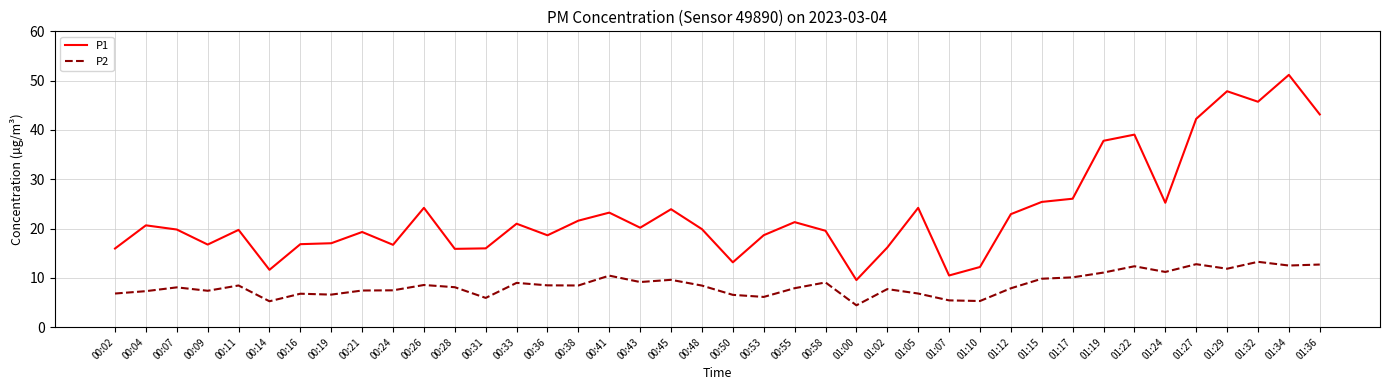

What position from the left is 01:15?

31